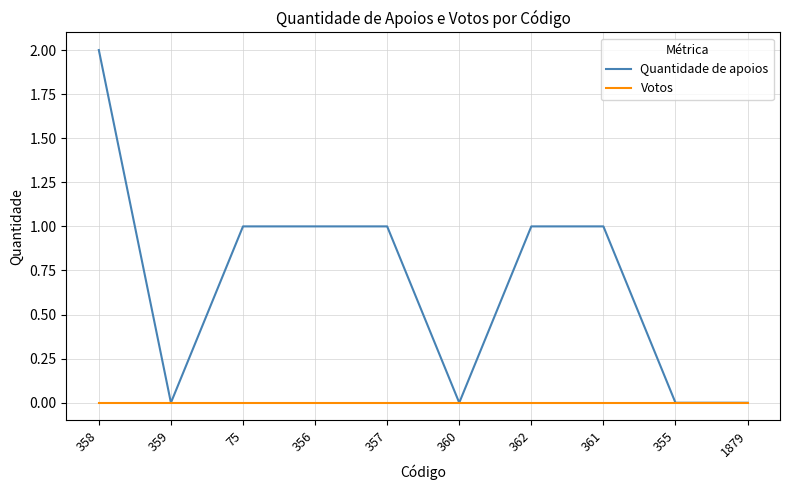

Is it true that Quantidade de apoios equals 1 at 356?

True